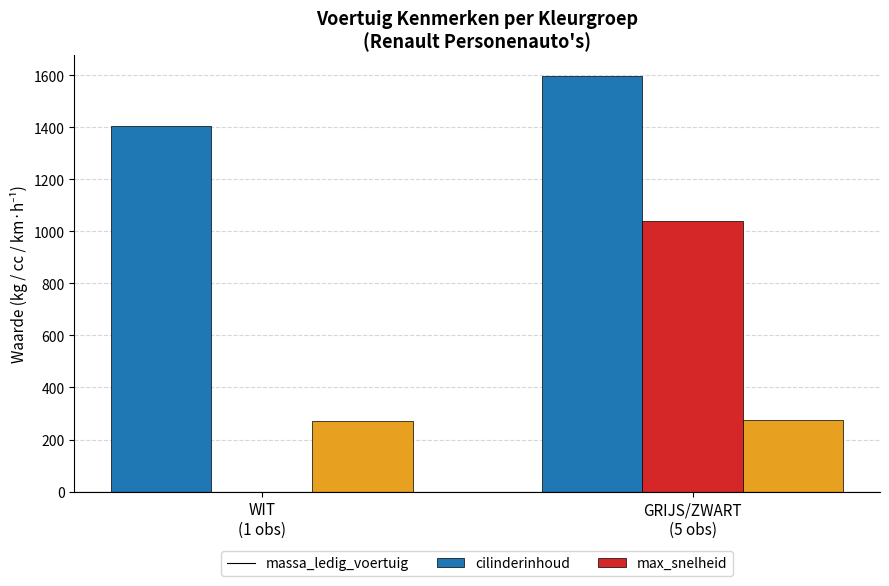

What is the sum of all massa_ledig_voertuig values?

3001.0